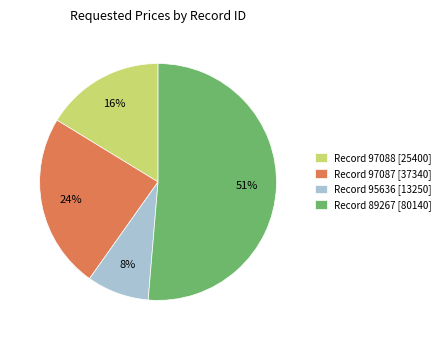

Combined, do Record 89267 [80140] and Record 97087 [37340] account for over 50%?

Yes